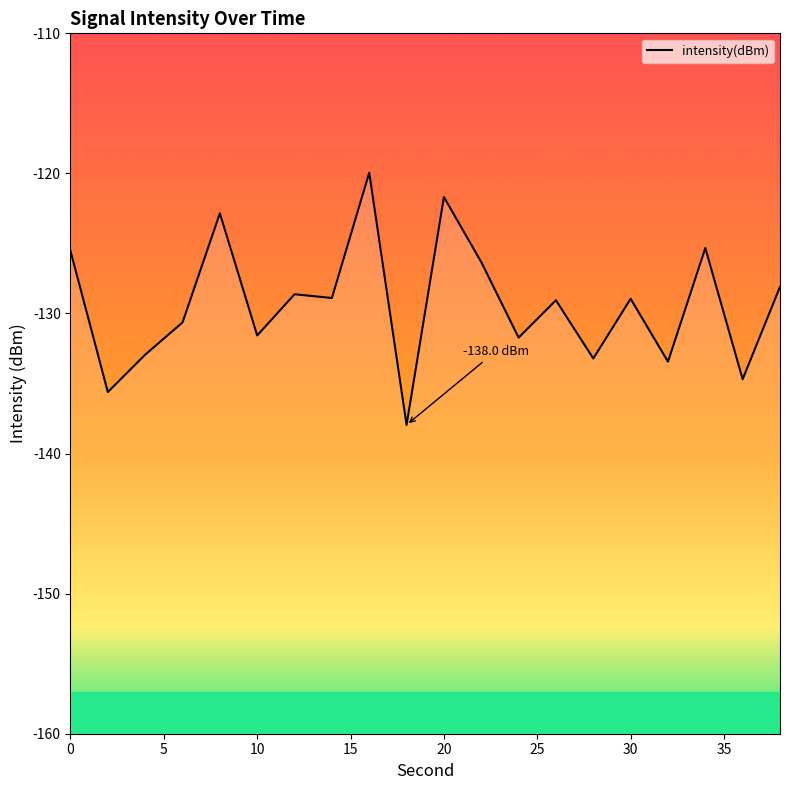

What is the average value?

-129.4